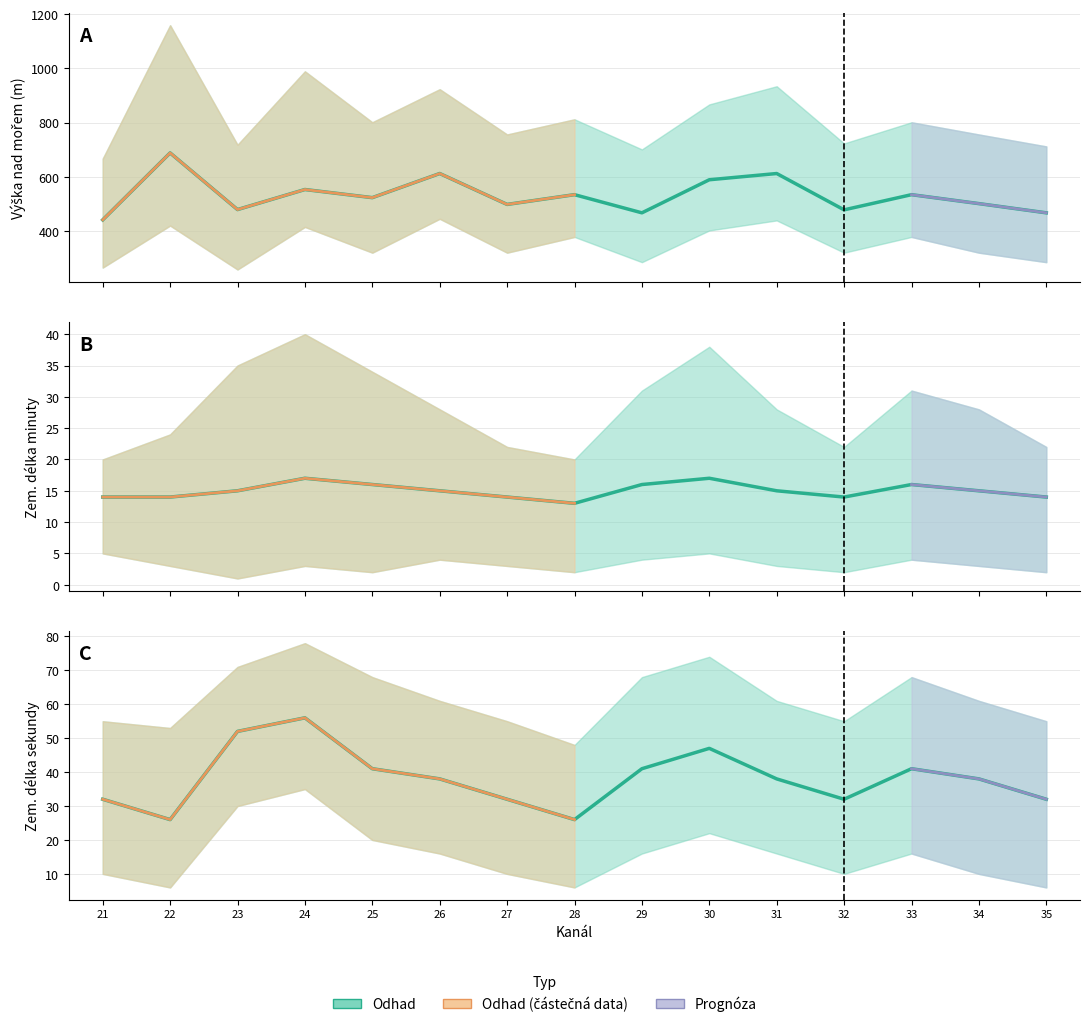

Reading right to left, extract all data points from this chart.

Výška - průměr: 467	501	534	478	612	589	467	534	498	612	523	553	479	688	441
Zem. délka min. - průměr: 14	15	16	14	15	17	16	13	14	15	16	17	15	14	14
Zem. délka sek. - průměr: 32	38	41	32	38	47	41	26	32	38	41	56	52	26	32